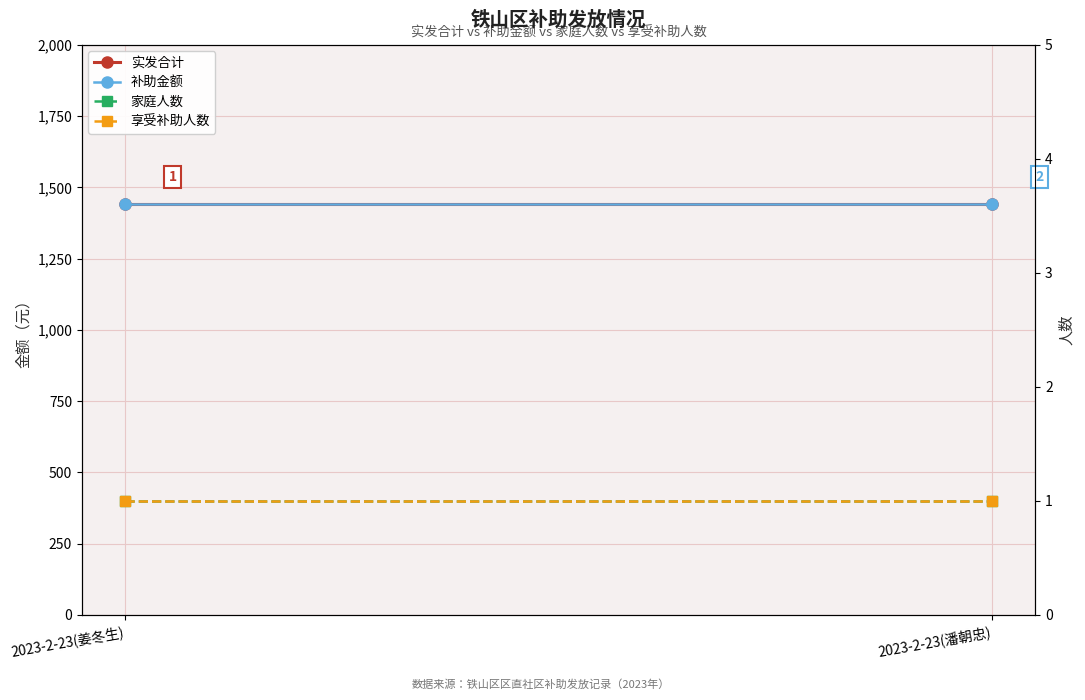

The value of 实发合计 at 2023-2-23(潘朝忠) is 418. True or false?

False